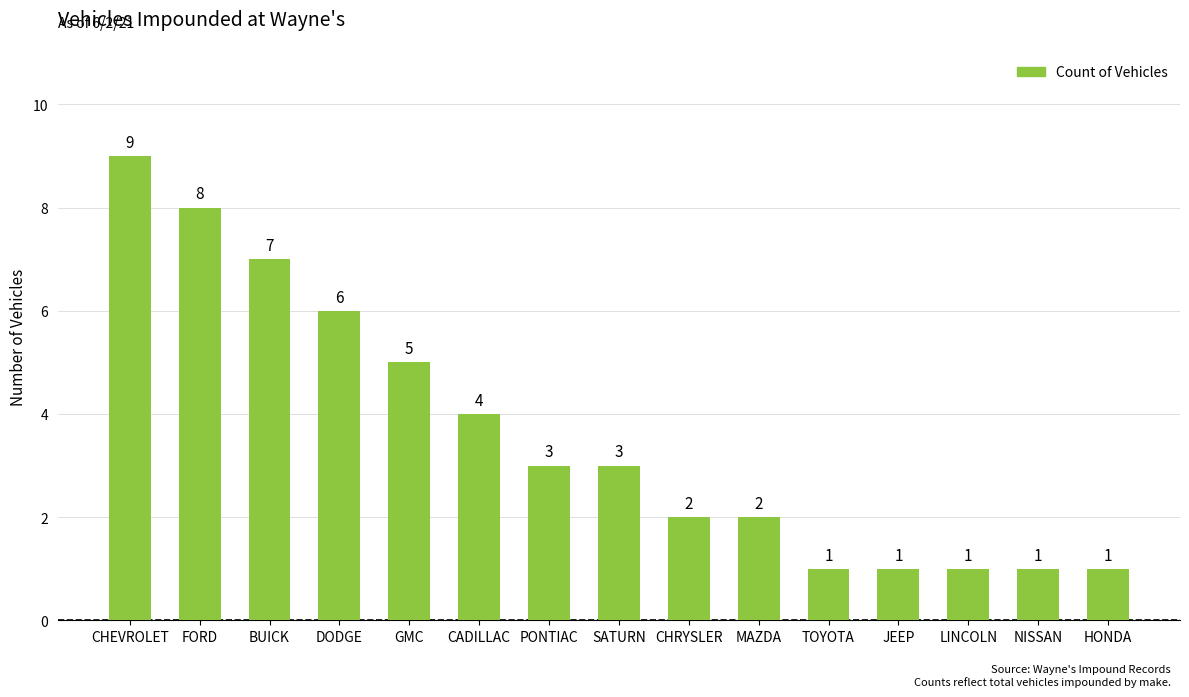

What is the label of the 15th bar from the right?

CHEVROLET